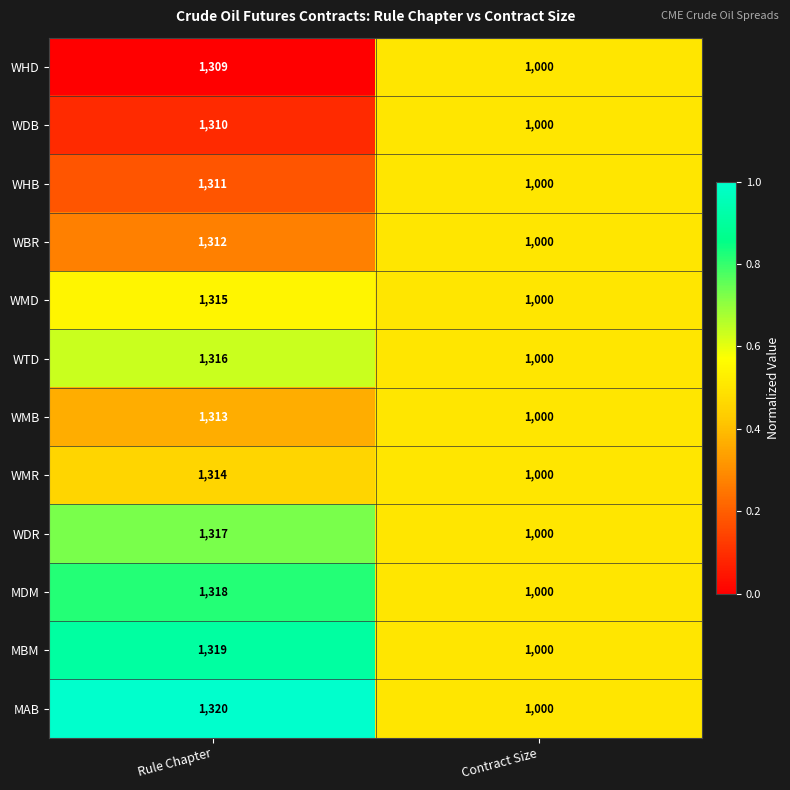

Which category has the lowest value in the WBR series?

Contract Size